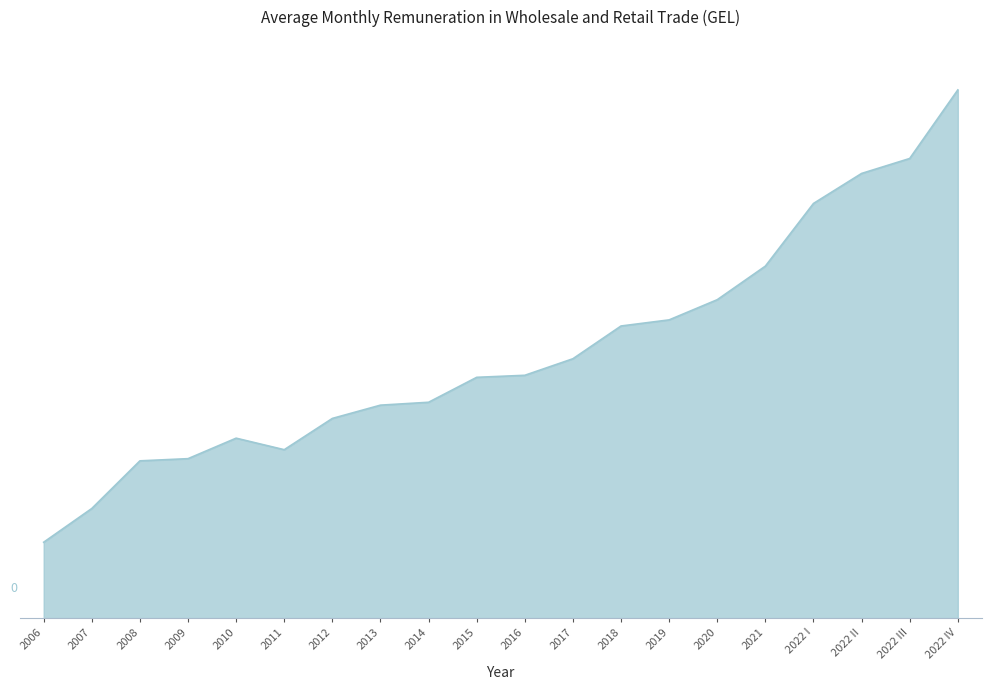

Does the chart have visible grid lines?

No